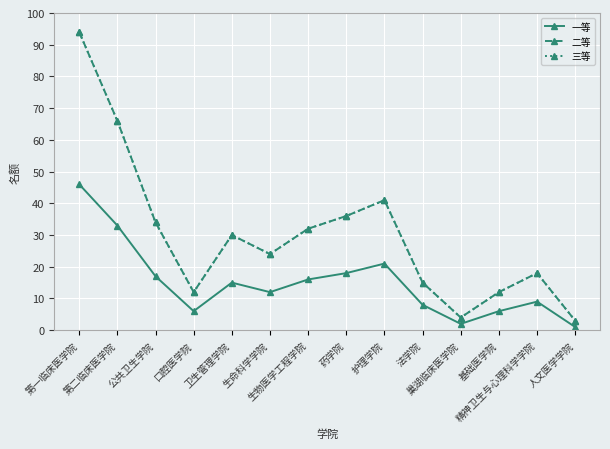

Does the chart have visible grid lines?

Yes